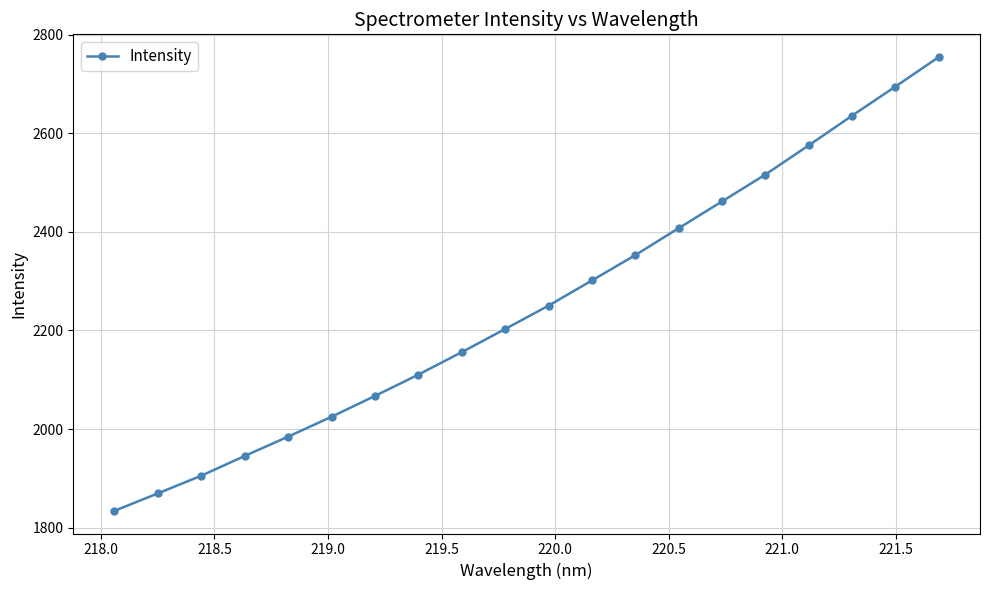

What is the maximum value shown in the chart?

2755.2